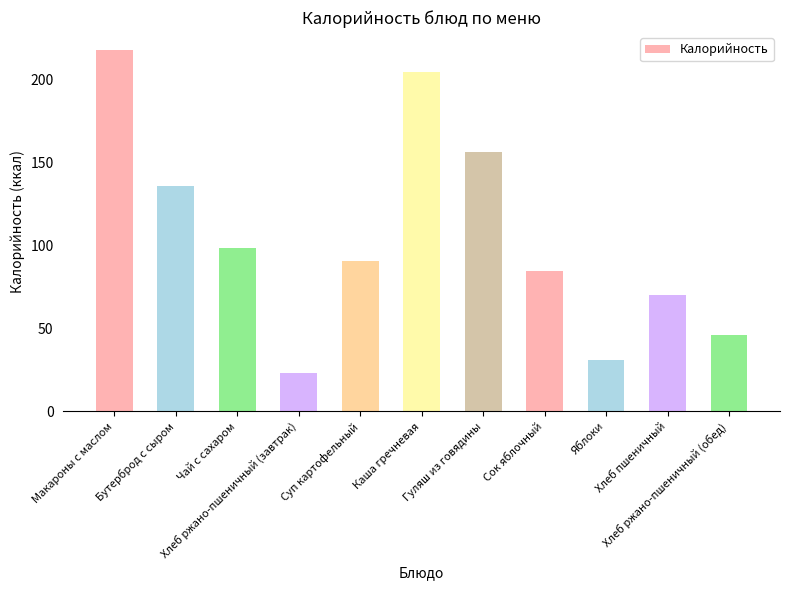

Between Хлеб пшеничный and Суп картофельный, which is larger?

Суп картофельный